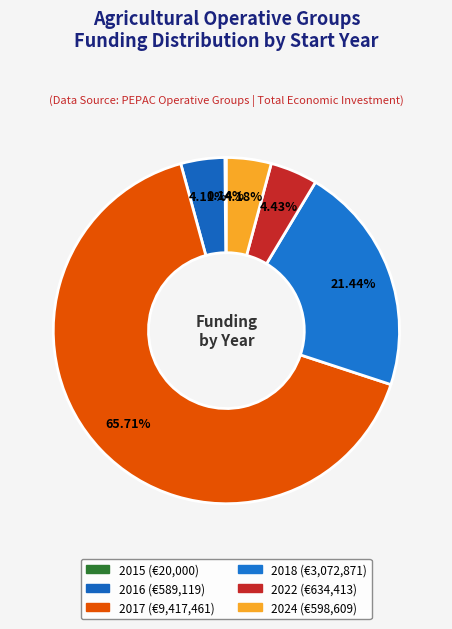

What portion of the pie excludes 2015?

99.9%